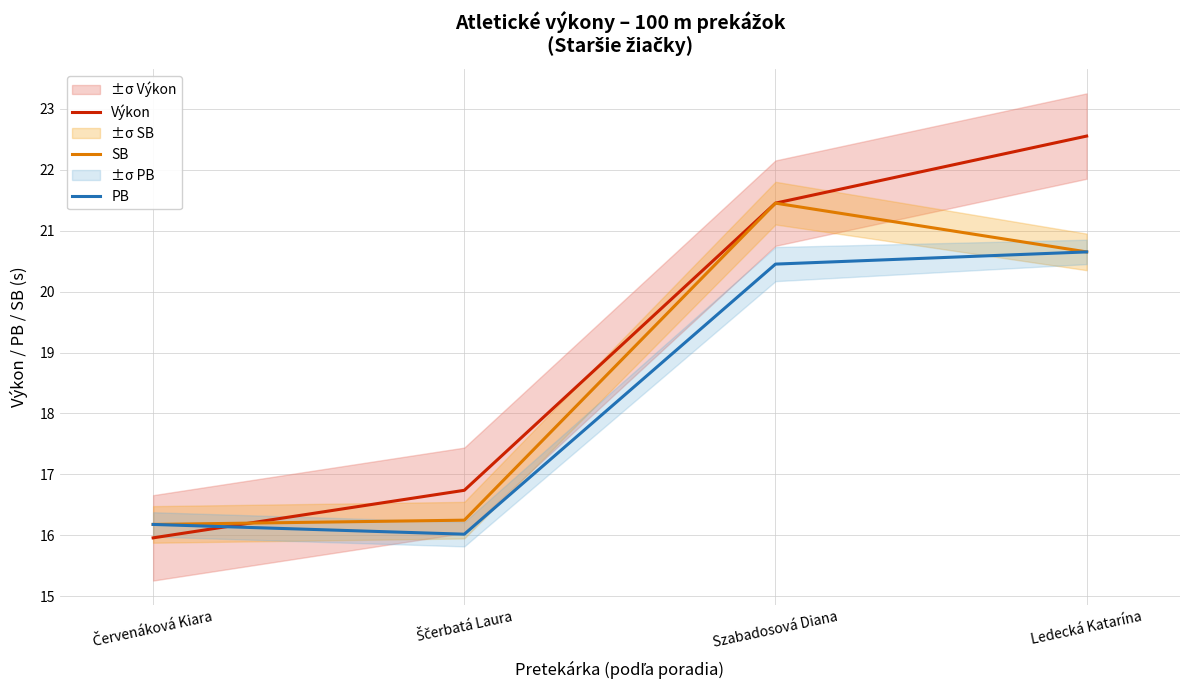

At which label is SB closest to 18?

Ščerbatá Laura